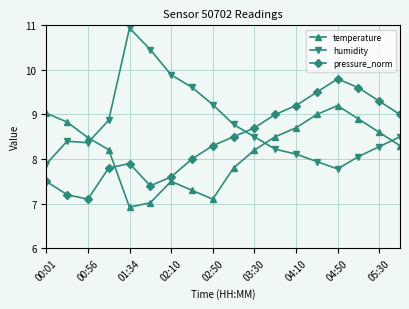

What is the value of the temperature point at the 7th from the left?

7.5